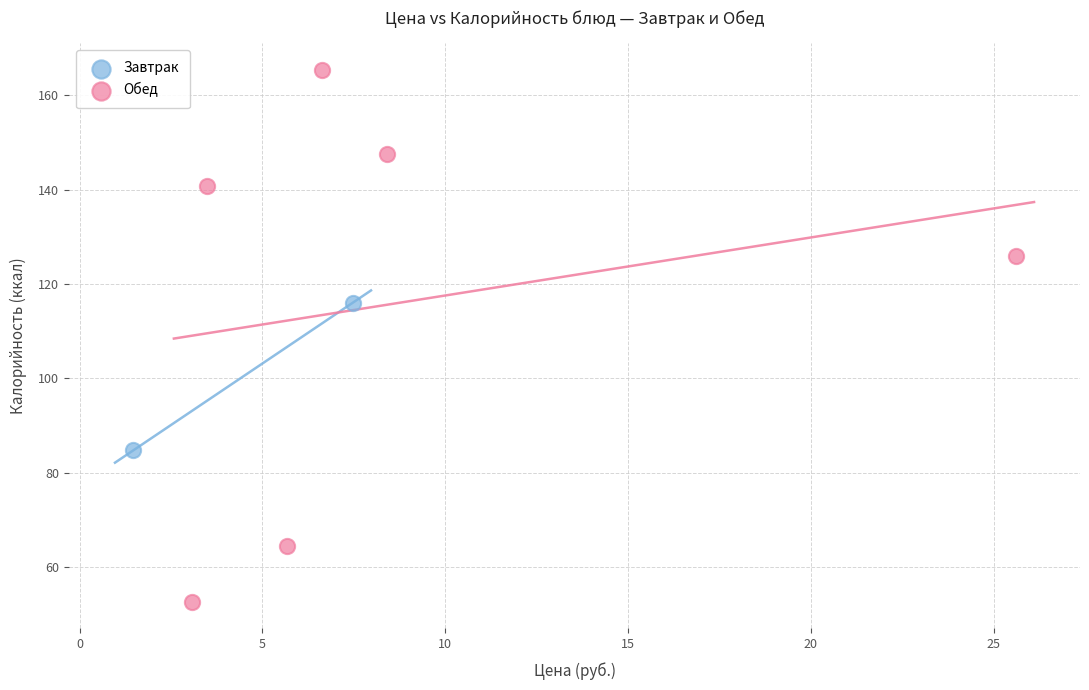

What are all the series names shown in the legend?

Завтрак, Обед